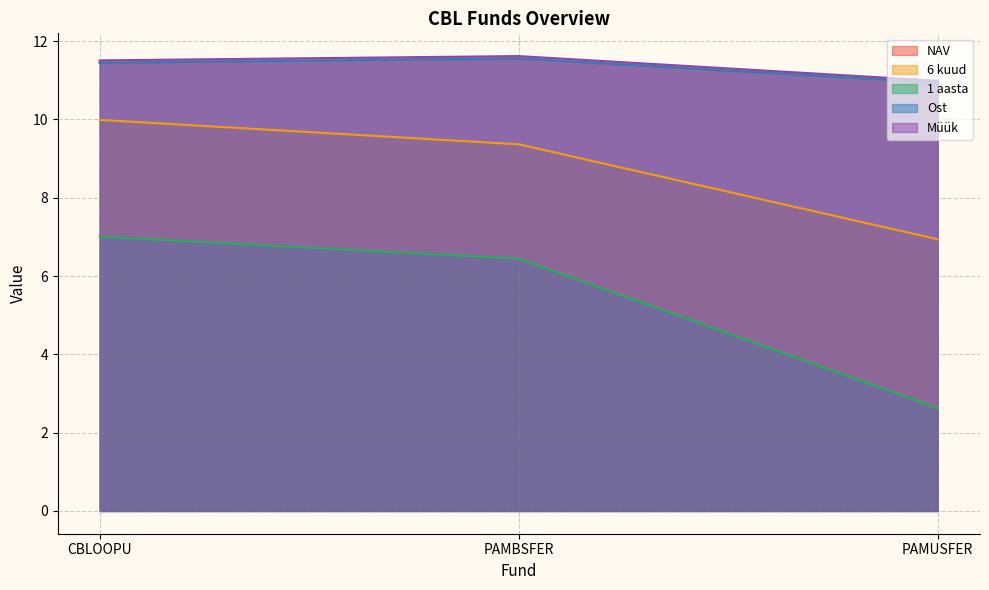

What is the average value of the Müük series?

11.4